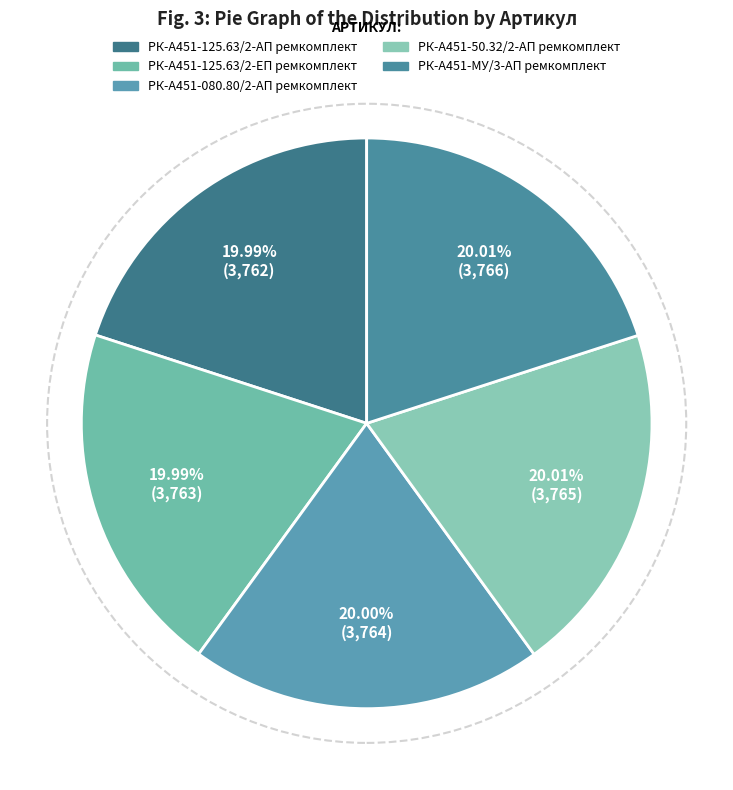

What is the largest slice in the pie chart?

РК-А451-МУ/3-АП ремкомплект